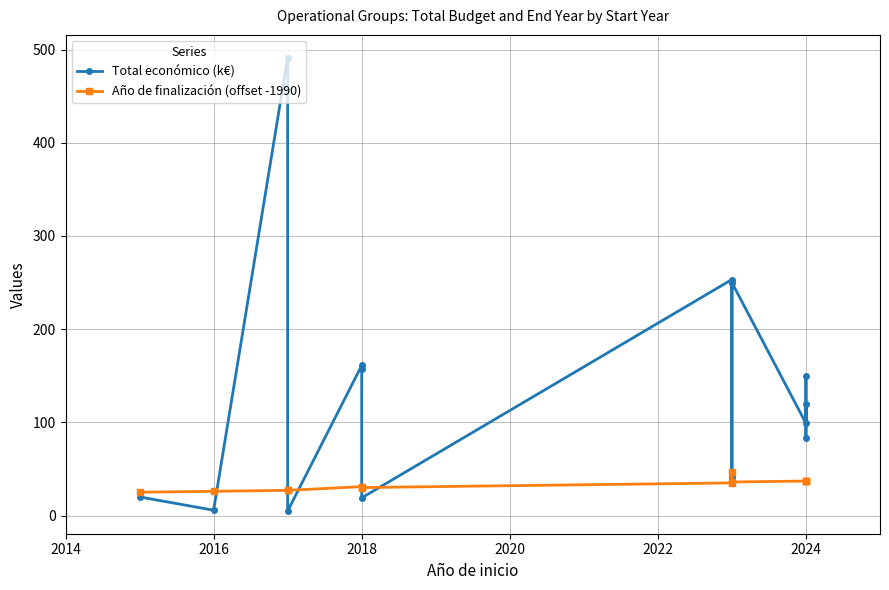

What is the label of the 2nd point from the left?

2016